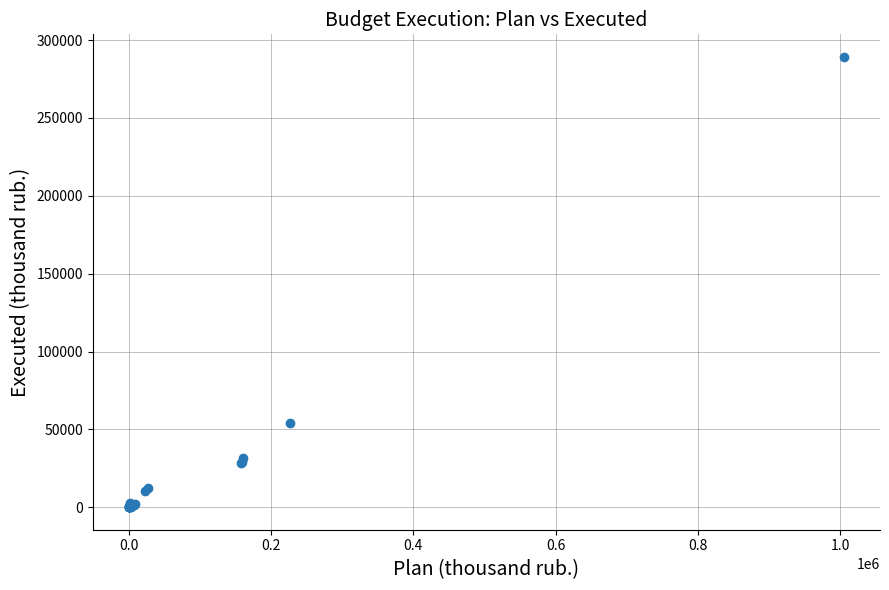

What Y value in the scatter plot is closest to 144629?

54201.1